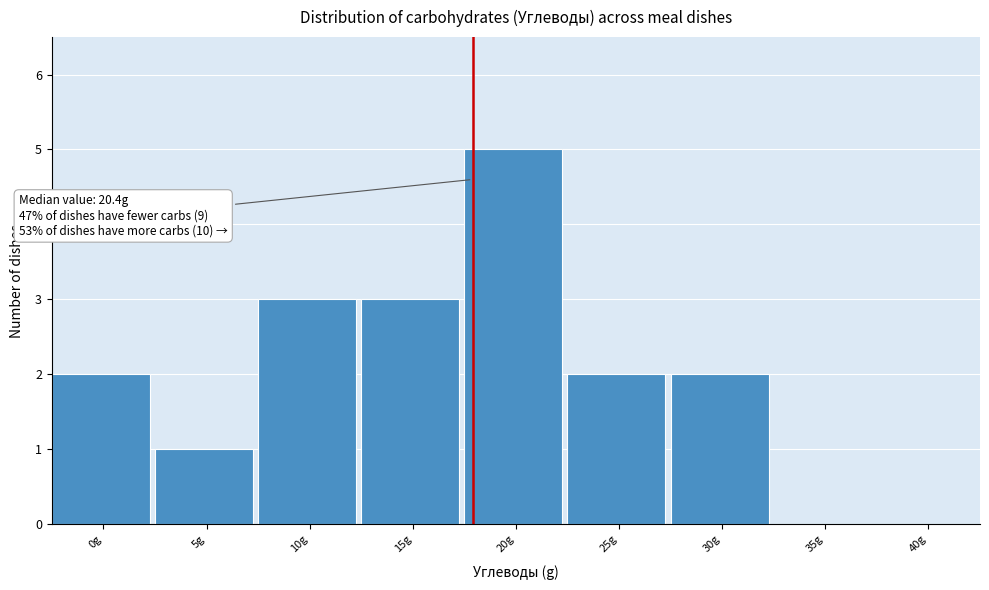

Reading left to right, transcribe all the data shown in this chart.

0g=2	5g=1	10g=3	15g=3	20g=5	25g=2	30g=2	35g=0	40g=0